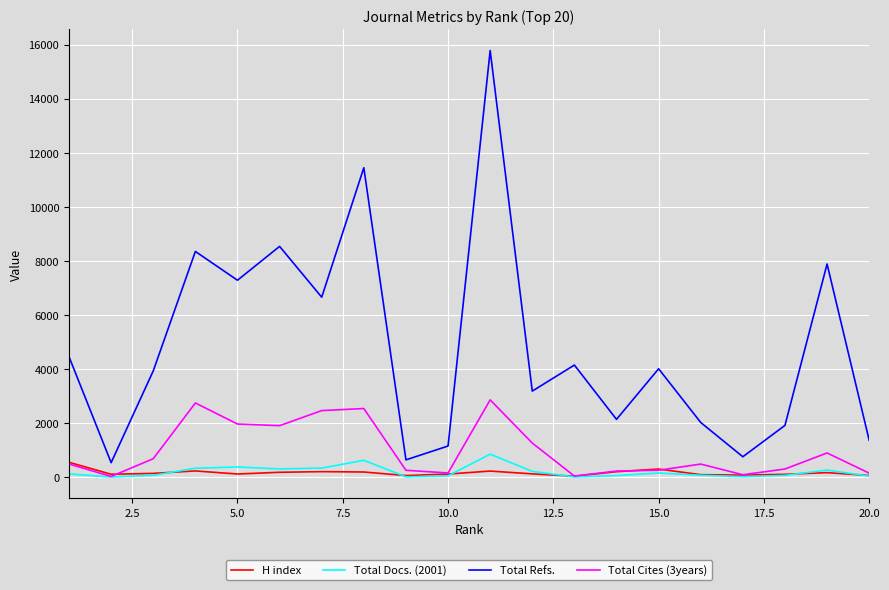

Which series has the largest total across all categories?

Total Refs.